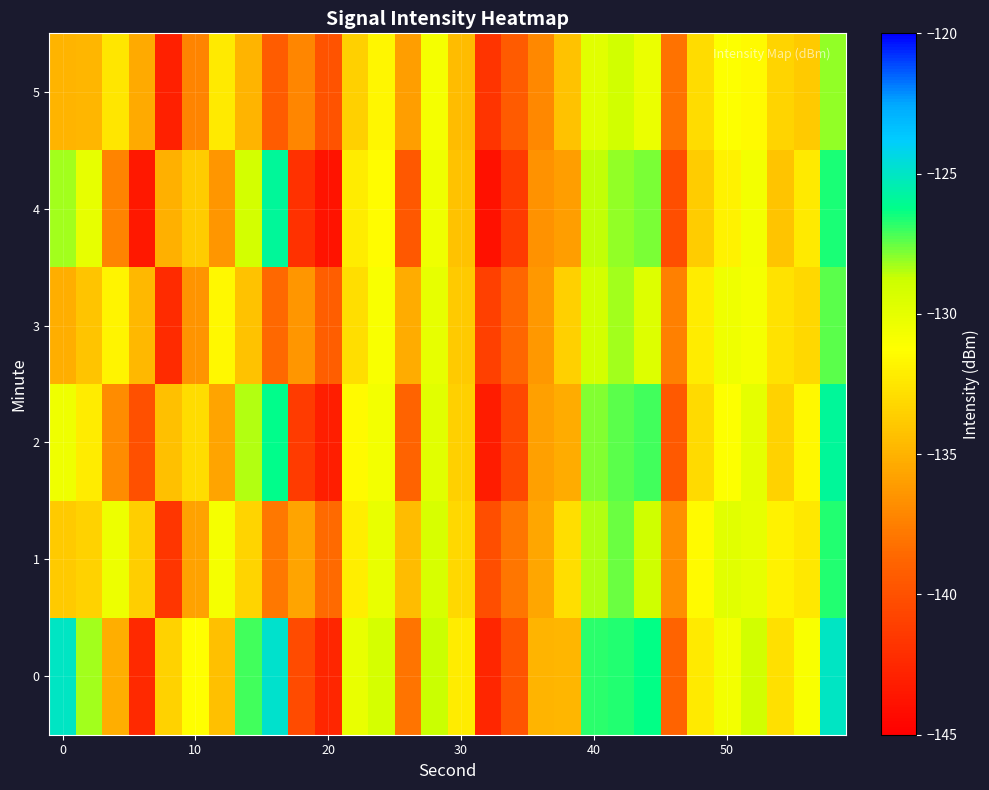

Which series has the largest range (max minus min)?

4